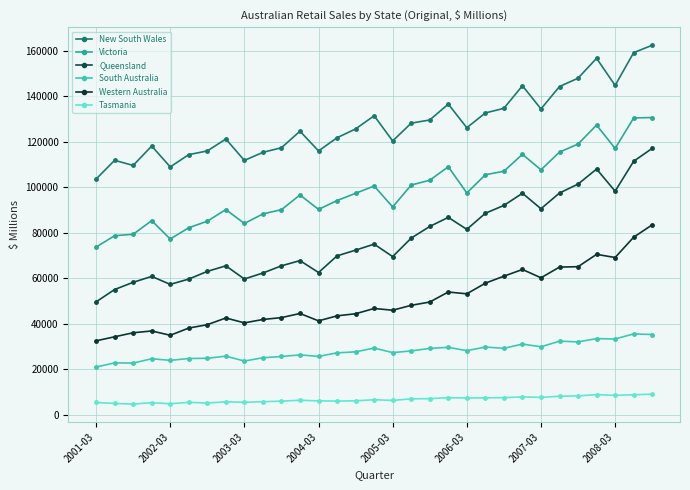

Rank the series by their average value, from lowest to highest.

Tasmania, South Australia, Western Australia, Queensland, Victoria, New South Wales